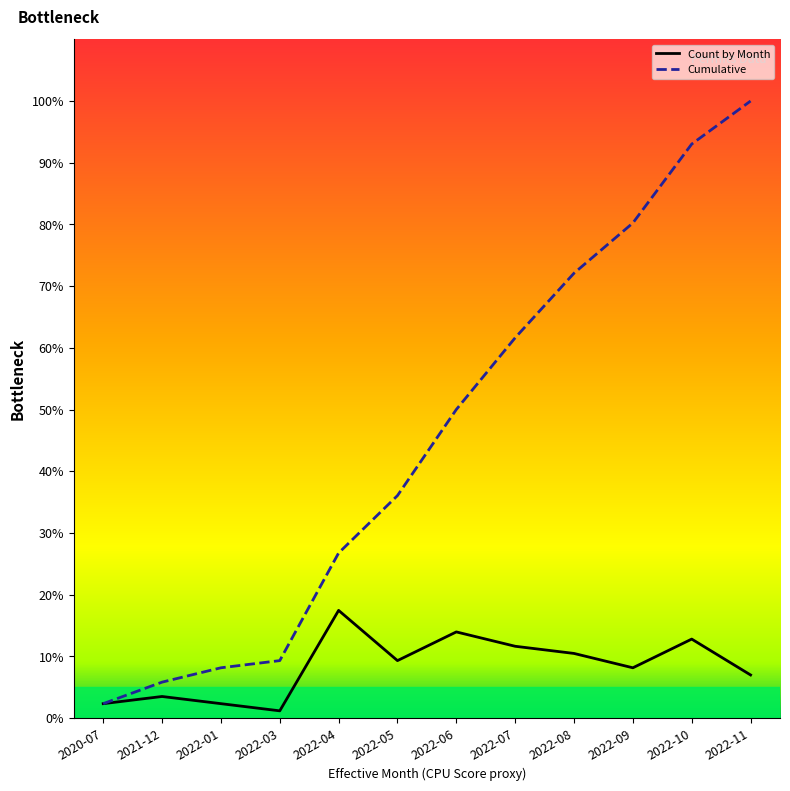

What is the average value of the Count by Month series?

8.3